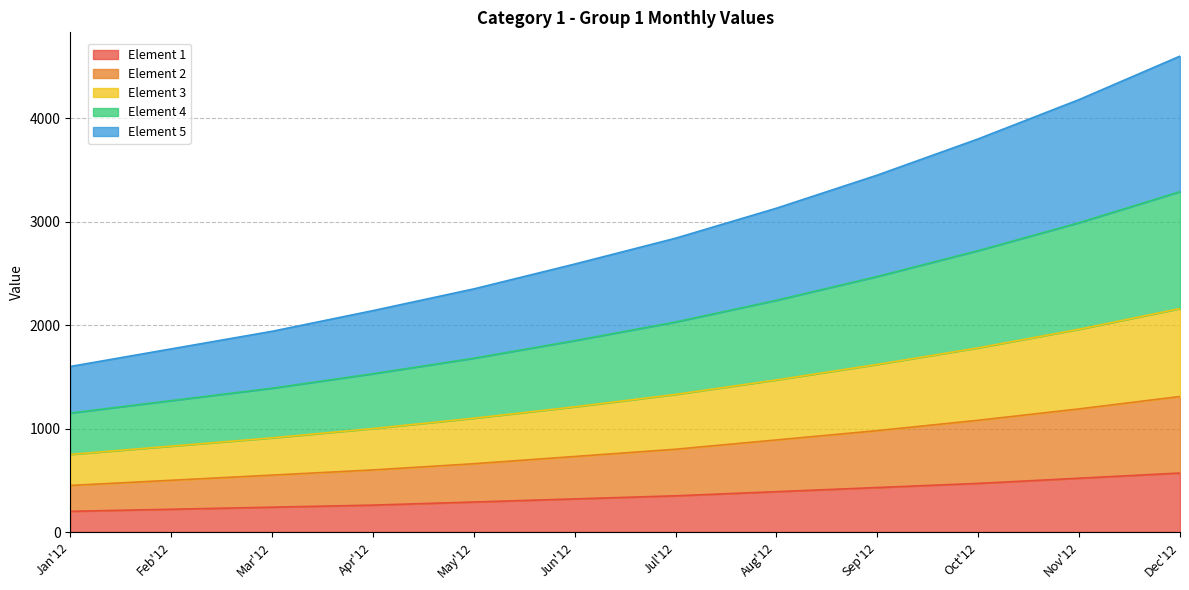

True or false: Element 1 and Element 4 cross at least once.

False